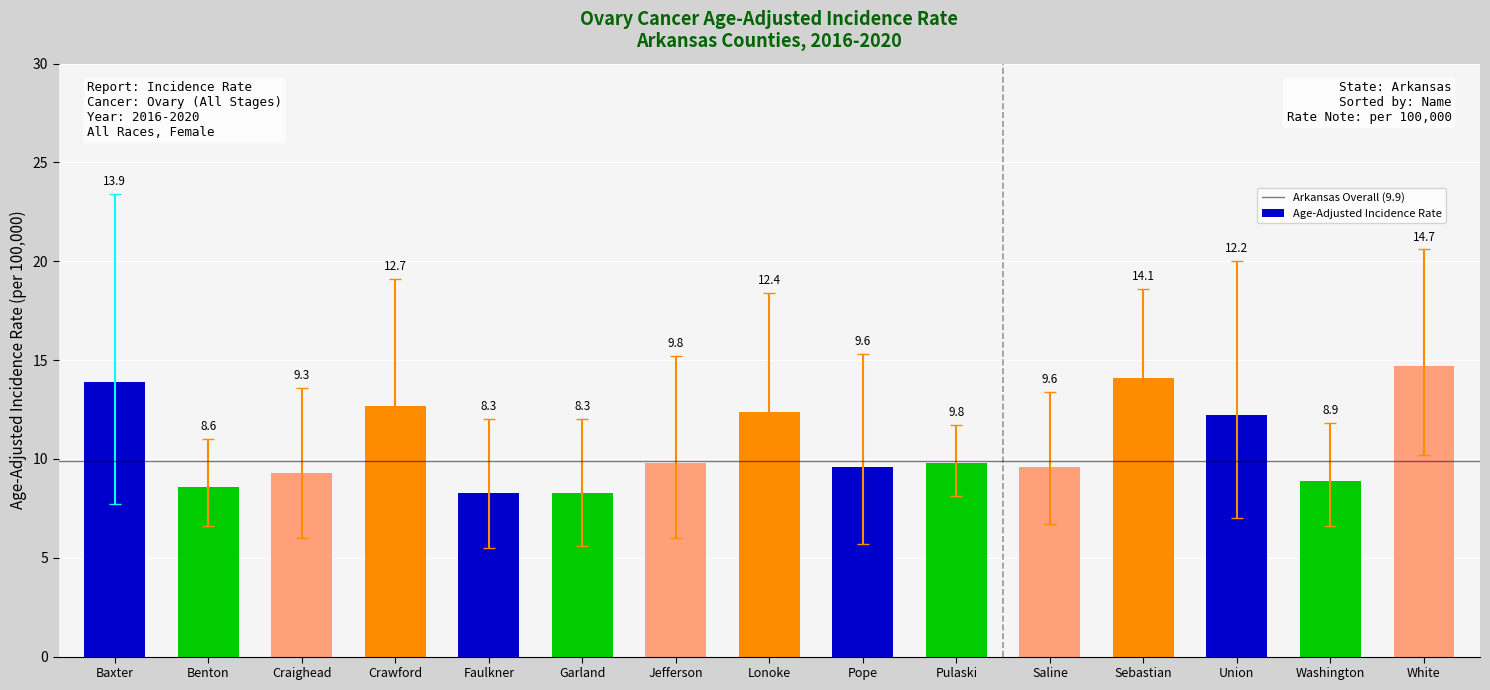

What is the ratio of the value at Lonoke to the value at Sebastian?

0.9